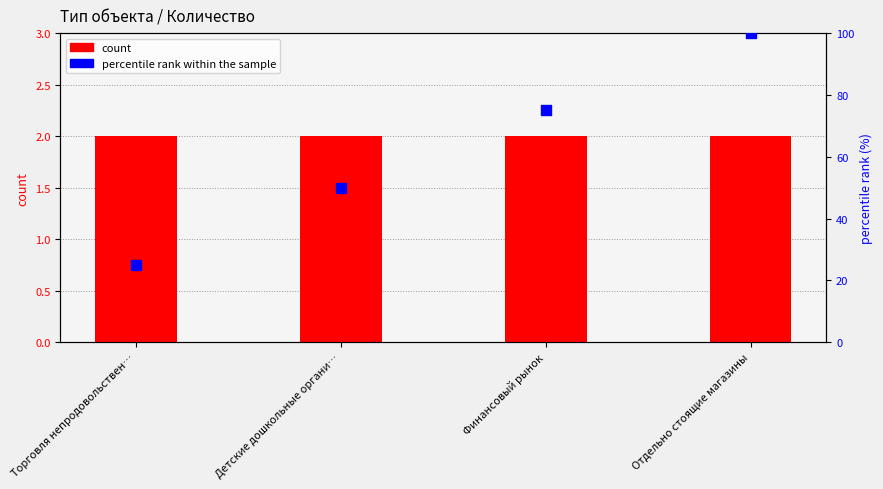

Which series reaches the minimum Y coordinate?

count